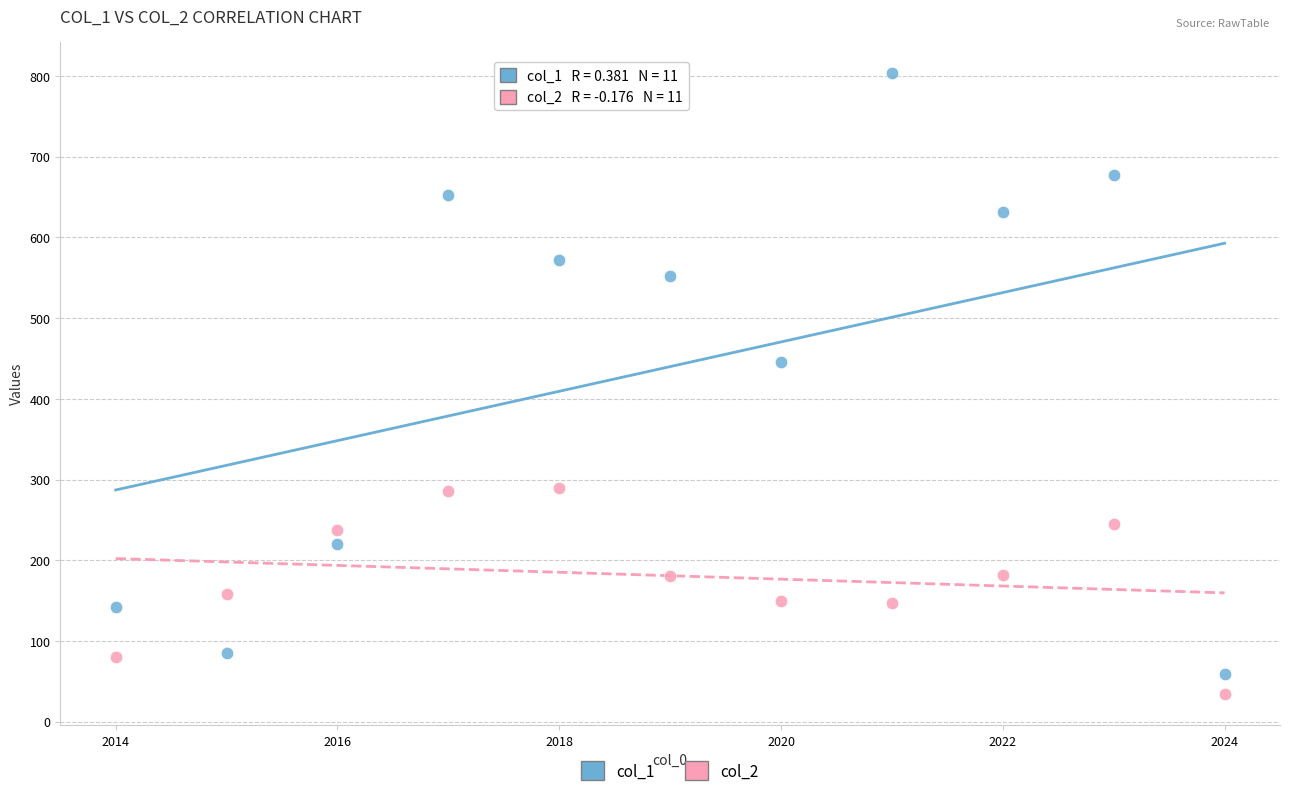

Across all data points, what is the range of Y values (max minus min)?

770